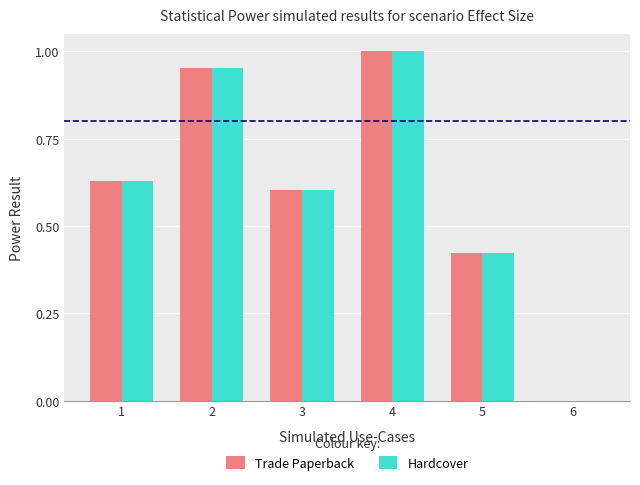

What is the sum of all Trade Paperback values?

3.6